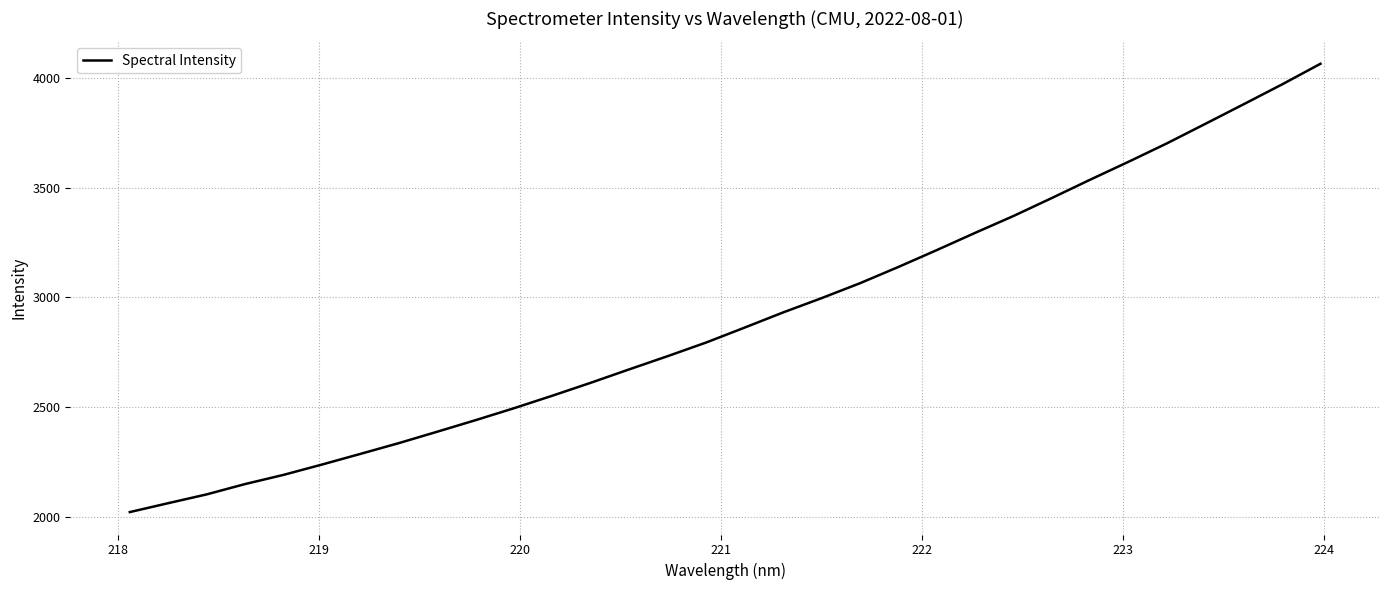

What is the maximum value shown in the chart?

4066.9